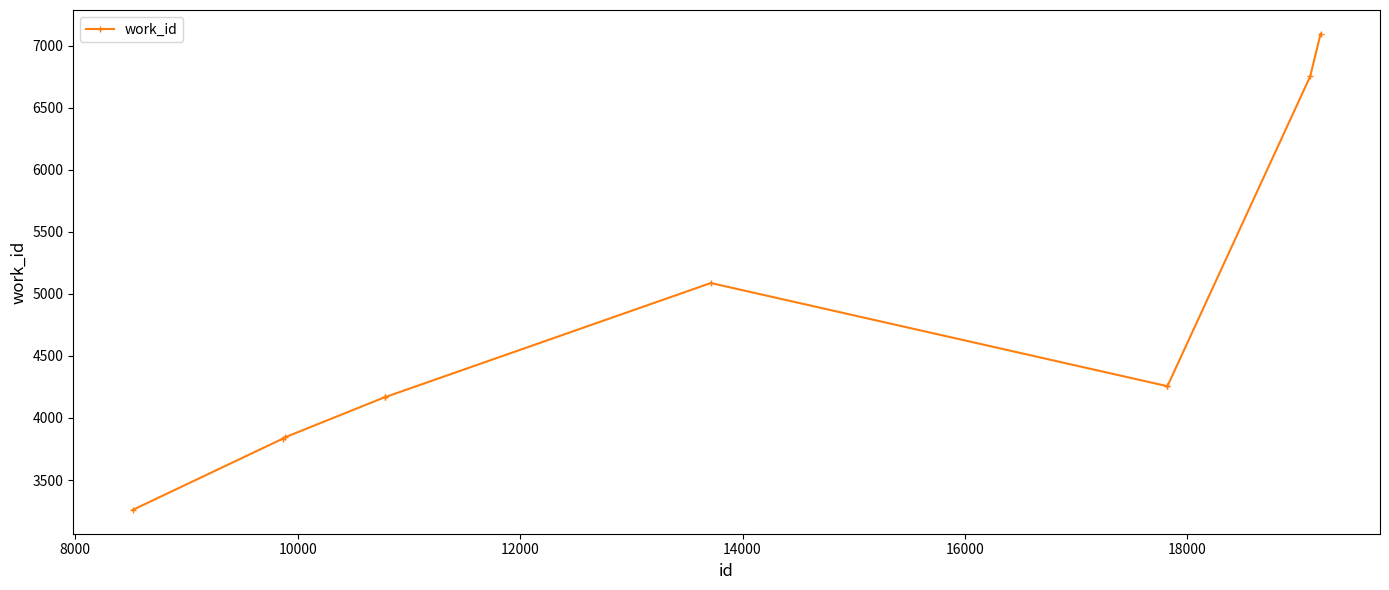

What is the minimum value shown in the chart?

3259